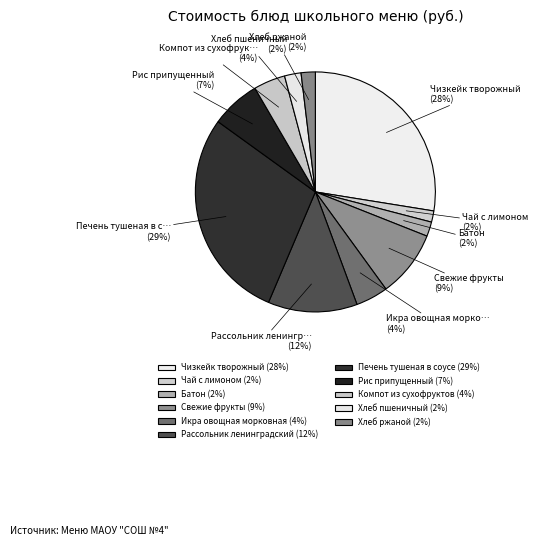

The Рассольник ленинградский slice represents 12% of the pie. True or false?

True